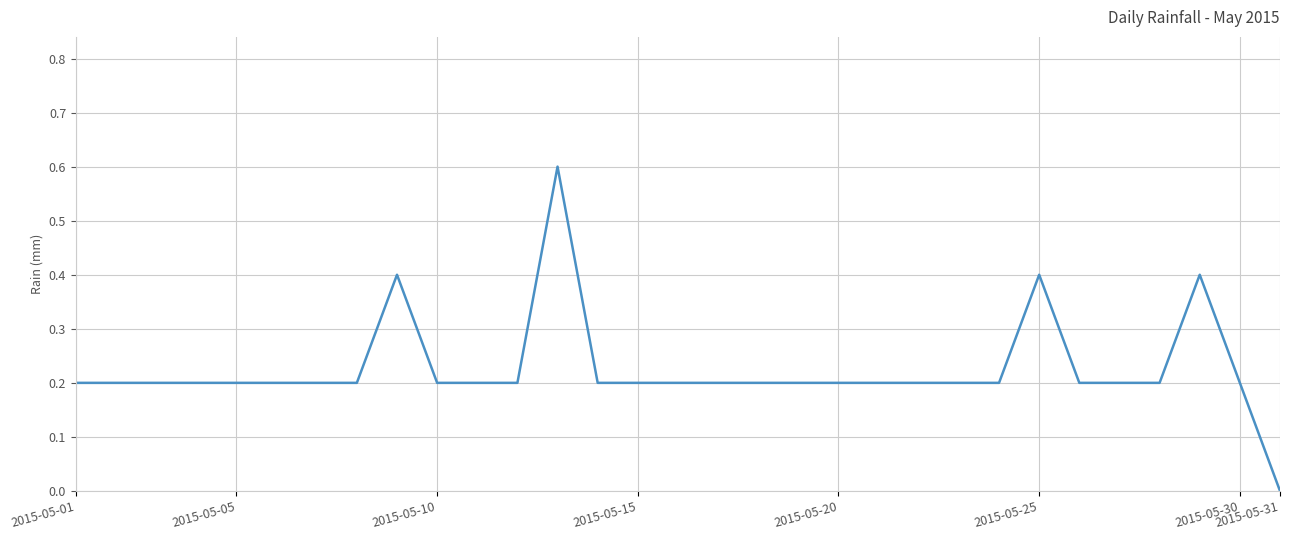

What is the greatest value displayed?

0.6